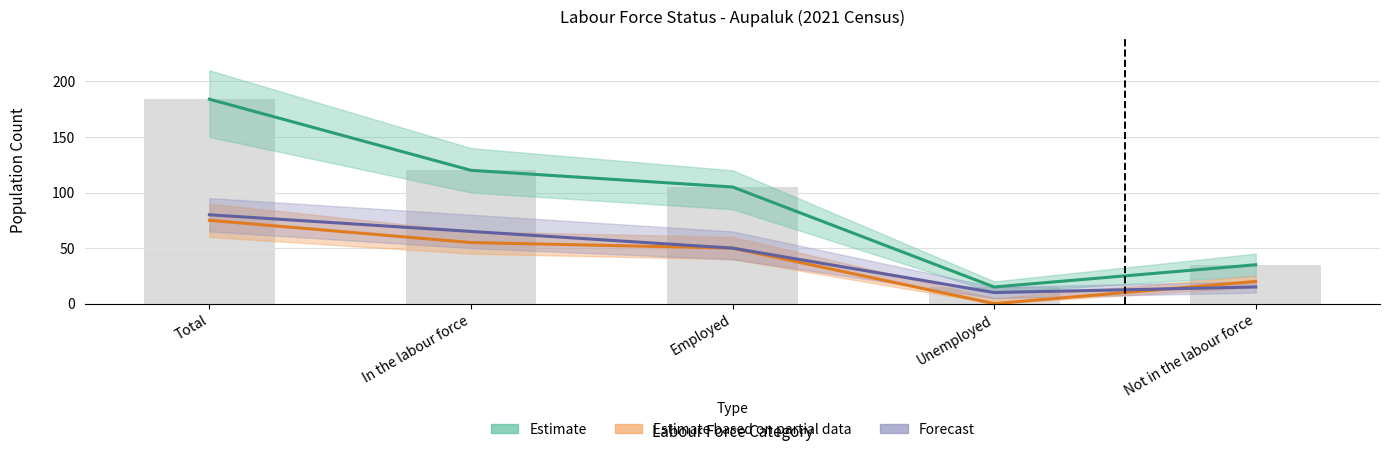

At which label is Women+ closest to 45?

Employed